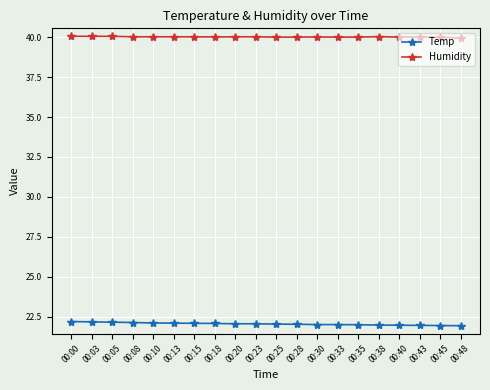

At how many categories does at least one series exceed 34?

20